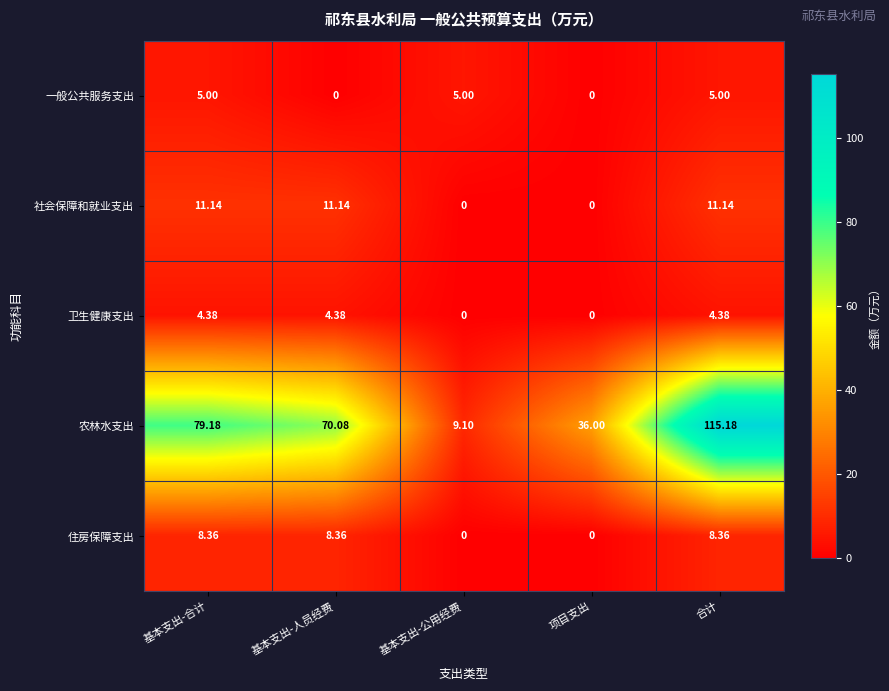

Is the value of 住房保障支出 at 项目支出 greater than the value of 卫生健康支出 at 基本支出-人员经费?

No